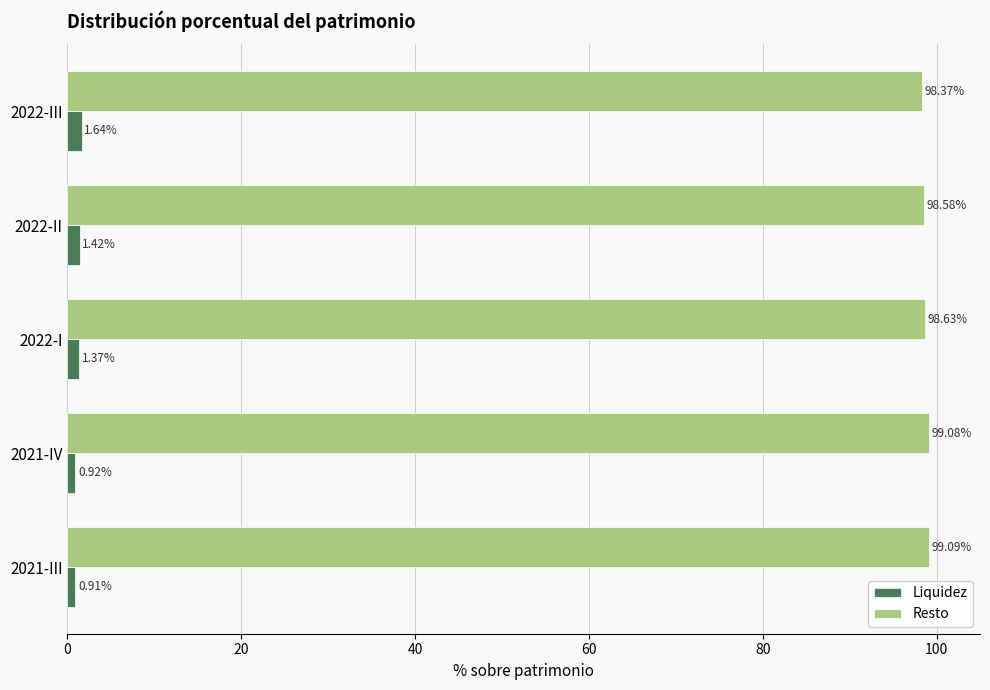

Which series changed the most between 2021-III and 2022-III?

Liquidez